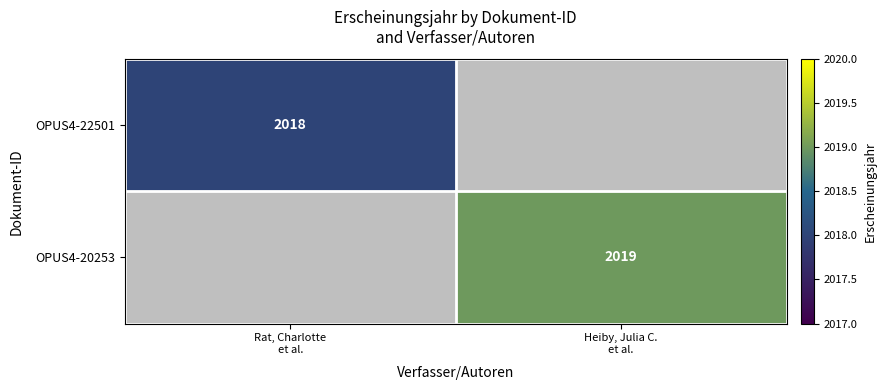

How many values in OPUS4-22501 are above zero?

1